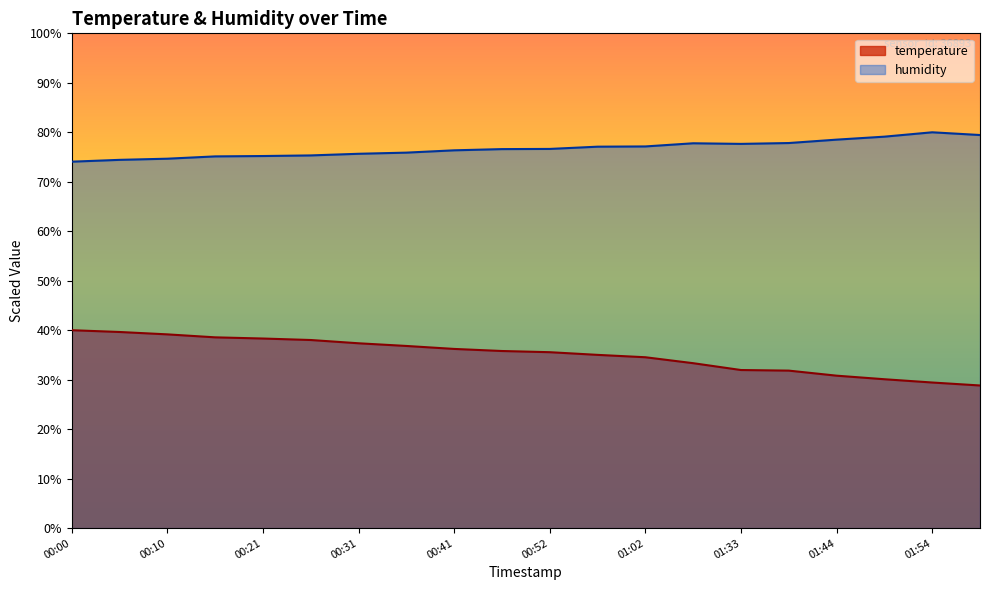

How many series are shown in this chart?

2